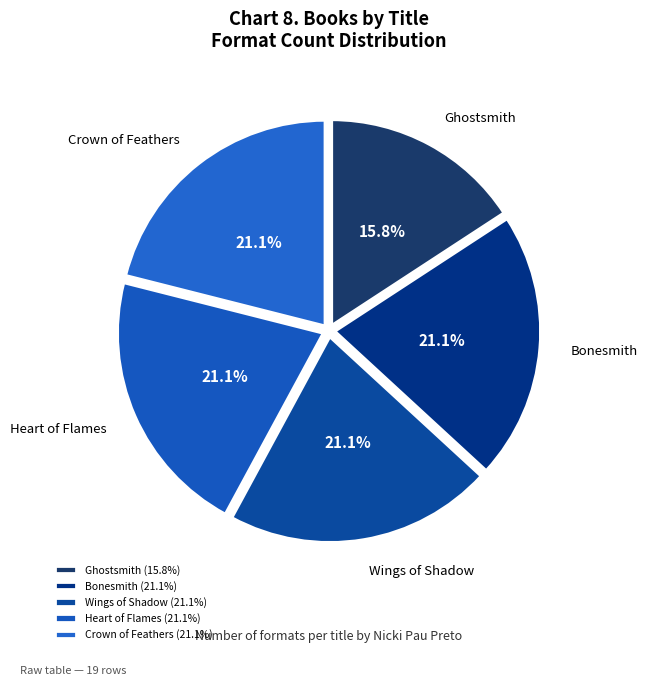

To the nearest percent, what portion does Wings of Shadow represent?

21%